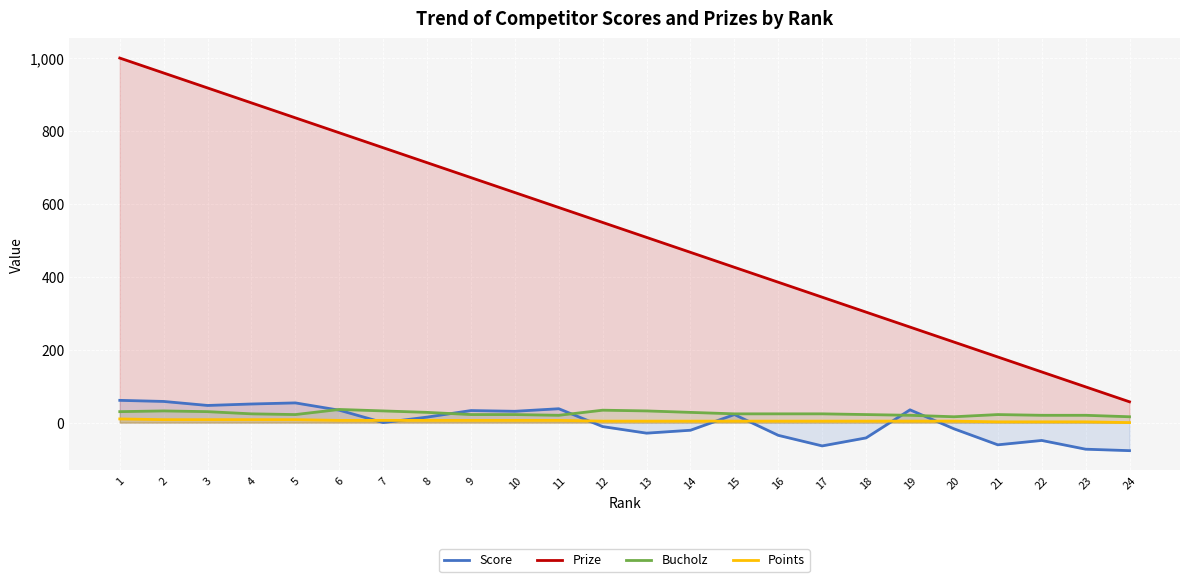

Does the chart display data point markers on the line(s)?

No